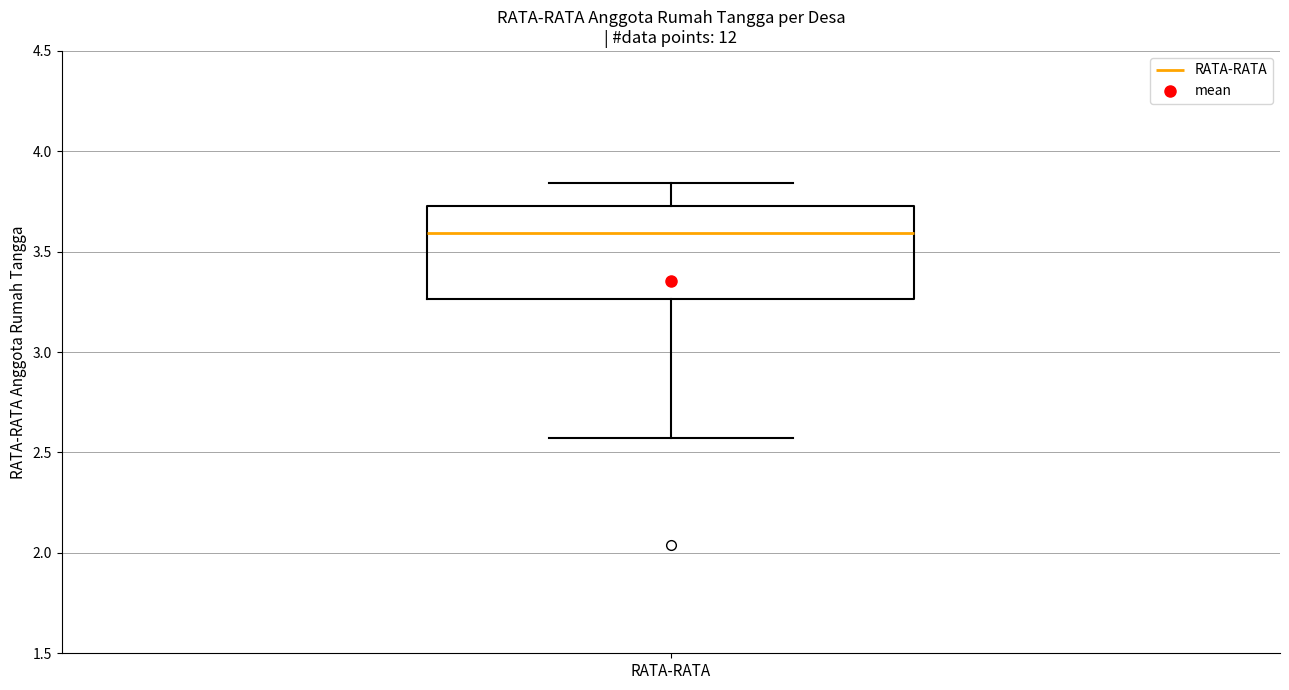

Where does the upper whisker of the box for RATA-RATA end on the y-axis? The values are not printed on the chart, so give them approximately, as read against the axis.

3.85